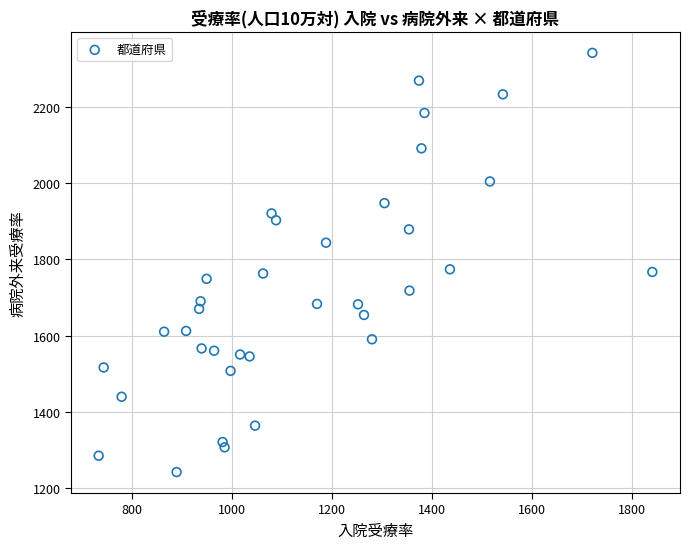

What is the range of X values (max minus min)?

1108